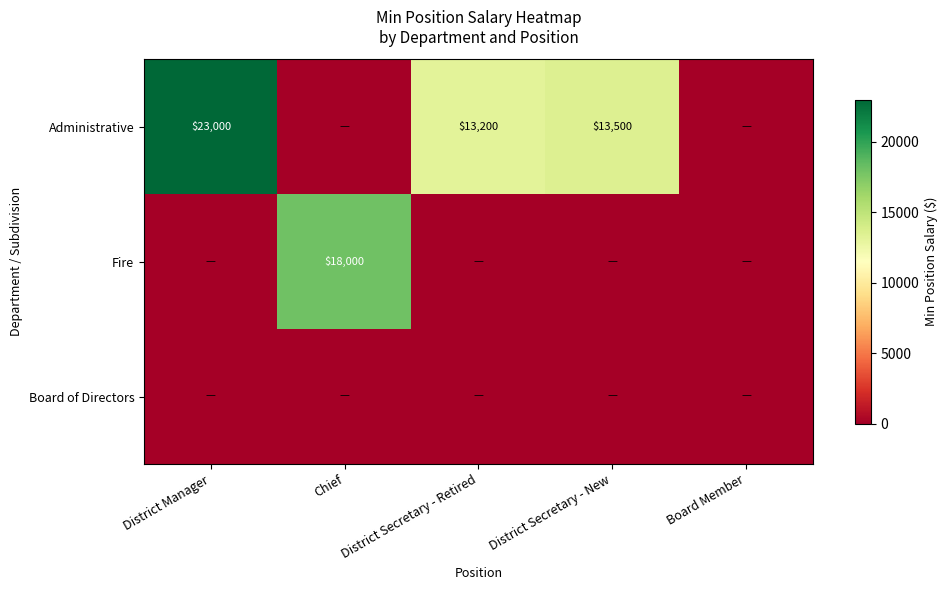

The Administrative series shows 7910 at District Secretary - Retired. True or false?

False